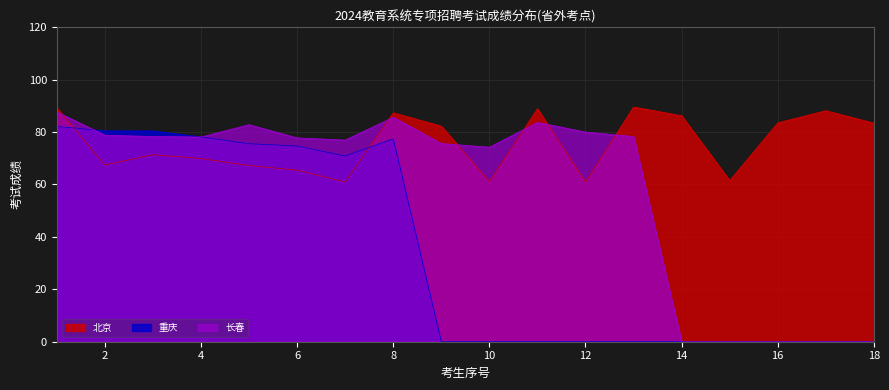

True or false: 北京 and 长春 cross at least once.

True